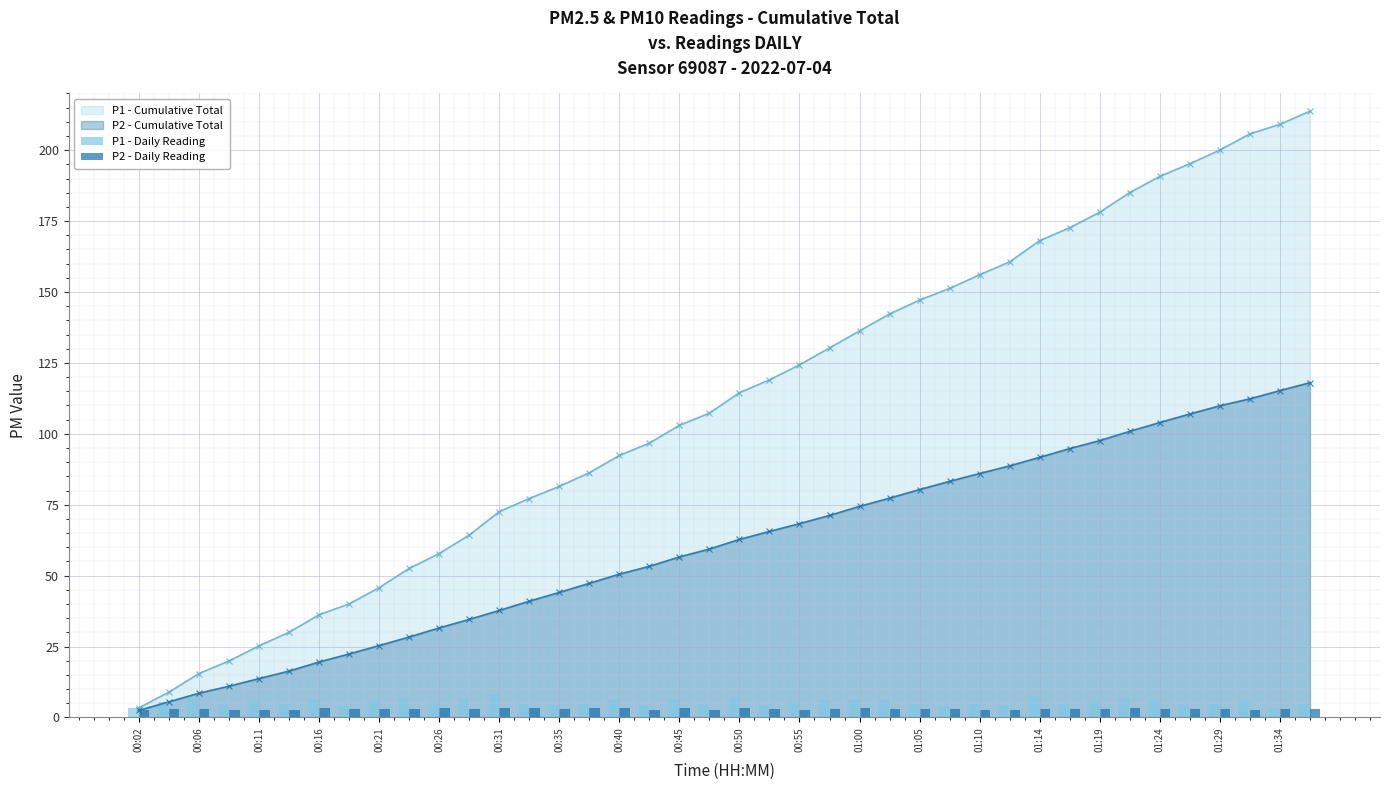

What is the maximum value for P1 - Cumulative Total?

213.7